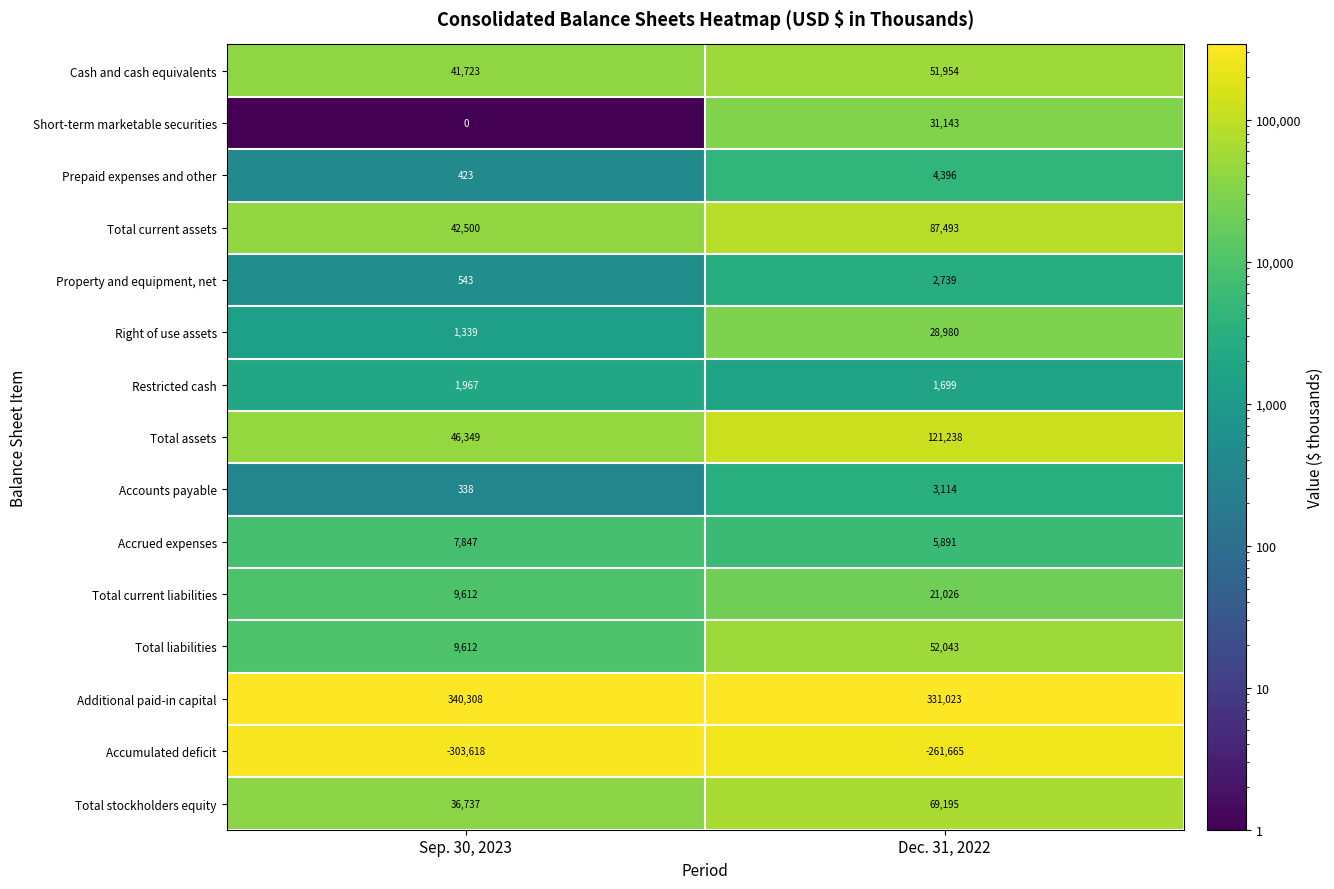

Is it true that Additional paid-in capital equals 331023 at Dec. 31, 2022?

True